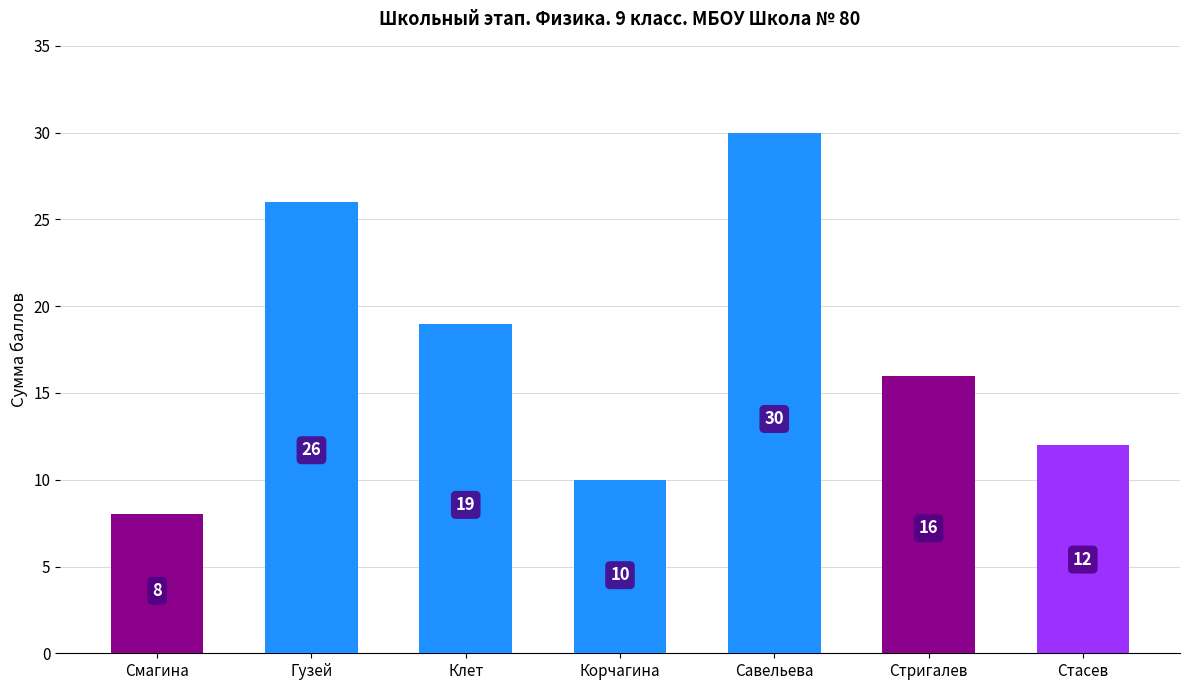

What position from the left is Гузей?

2